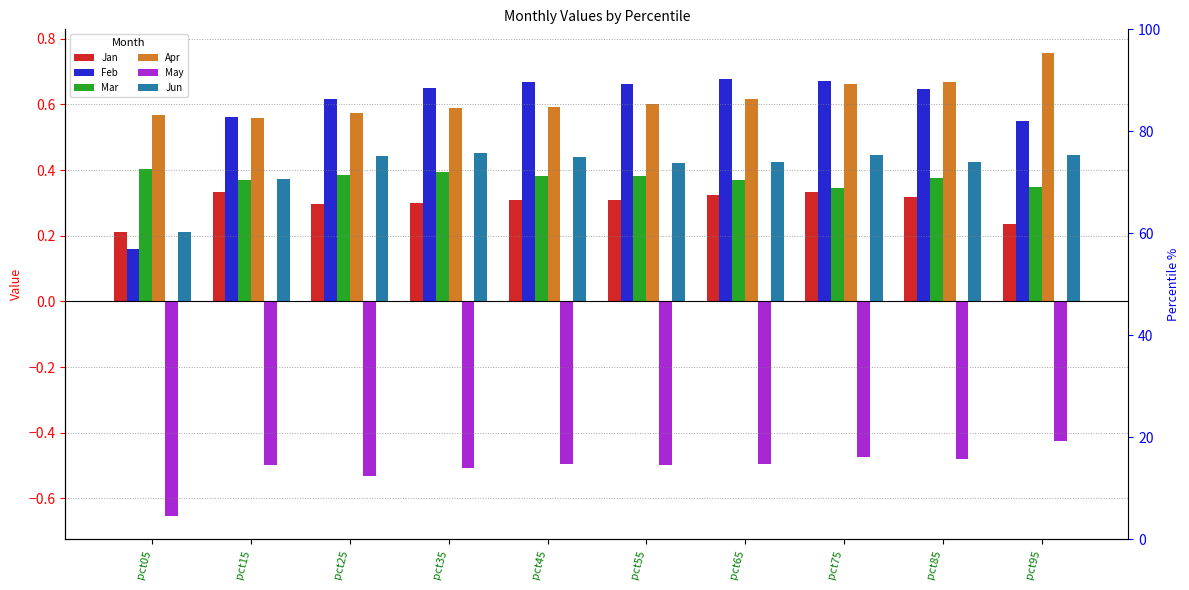

Reading left to right, what are all the values shown in this chart?

Jan: 0.2	0.3	0.3	0.3	0.3	0.3	0.3	0.3	0.3	0.2
Feb: 0.2	0.6	0.6	0.6	0.7	0.7	0.7	0.7	0.6	0.6
Mar: 0.4	0.4	0.4	0.4	0.4	0.4	0.4	0.3	0.4	0.3
Apr: 0.6	0.6	0.6	0.6	0.6	0.6	0.6	0.7	0.7	0.8
May: -0.7	-0.5	-0.5	-0.5	-0.5	-0.5	-0.5	-0.5	-0.5	-0.4
Jun: 0.2	0.4	0.4	0.5	0.4	0.4	0.4	0.4	0.4	0.4